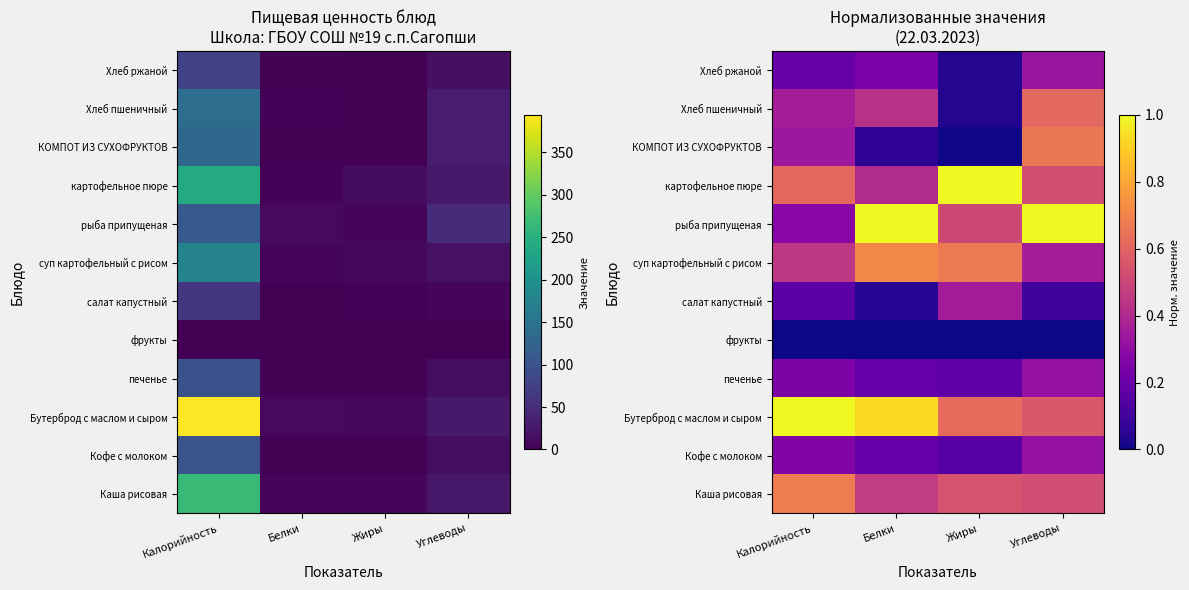

How many рыба припущеная values are between 0 and 1?

4